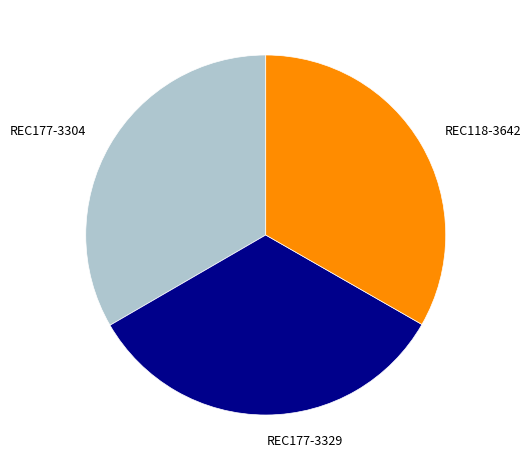

What is the ratio of the value at REC177-3329 to the value at REC118-3642?

1.0